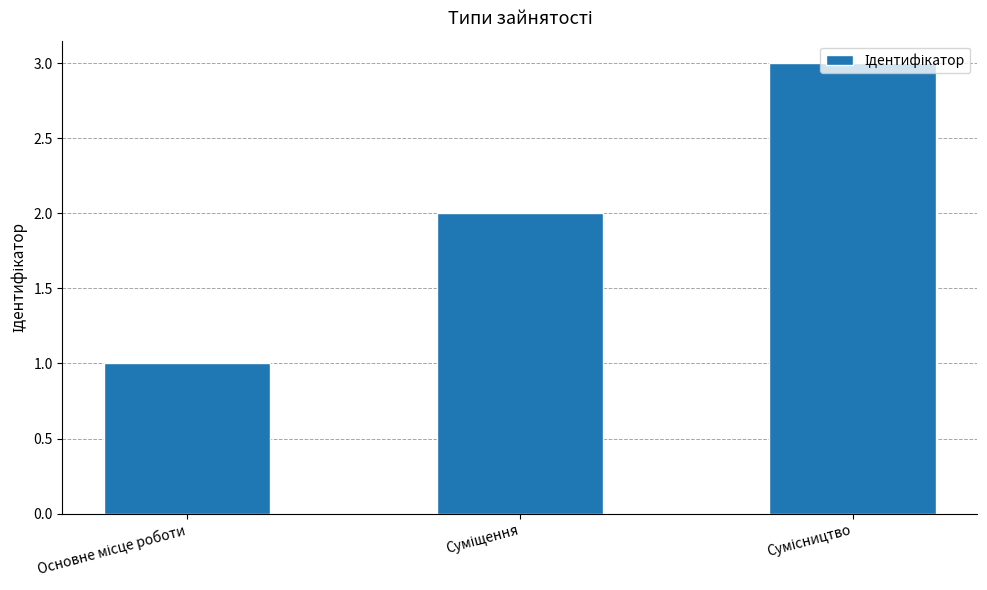

How many bars are there in total?

3